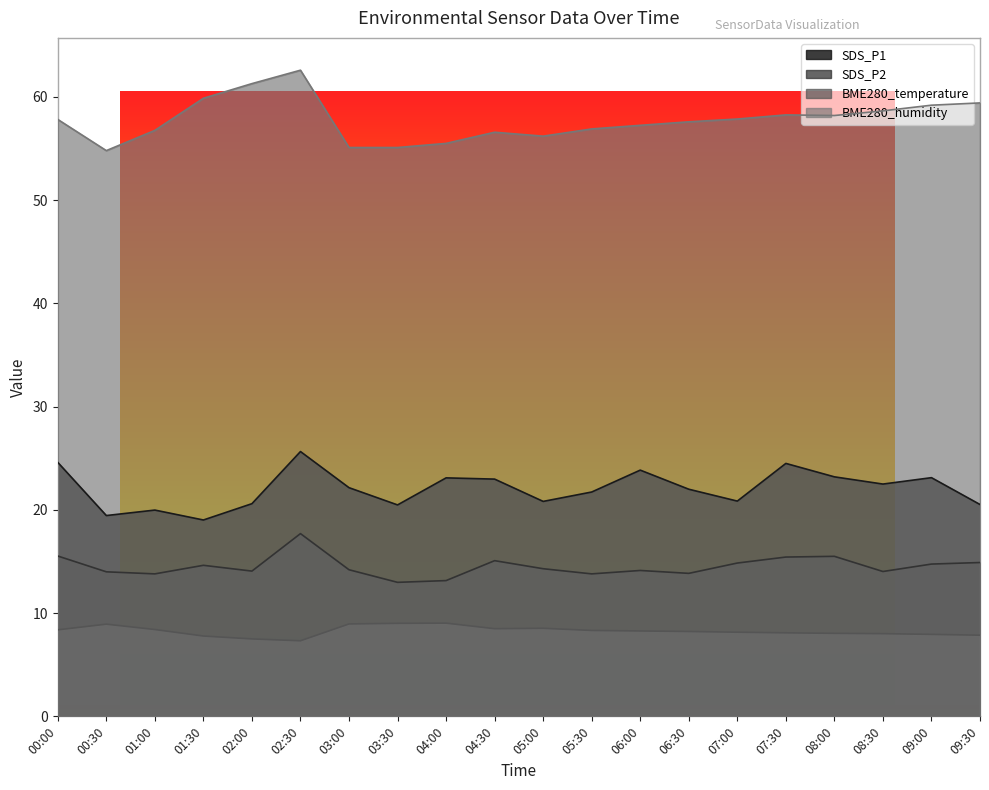

What is the average value of the BME280_humidity series?

57.7